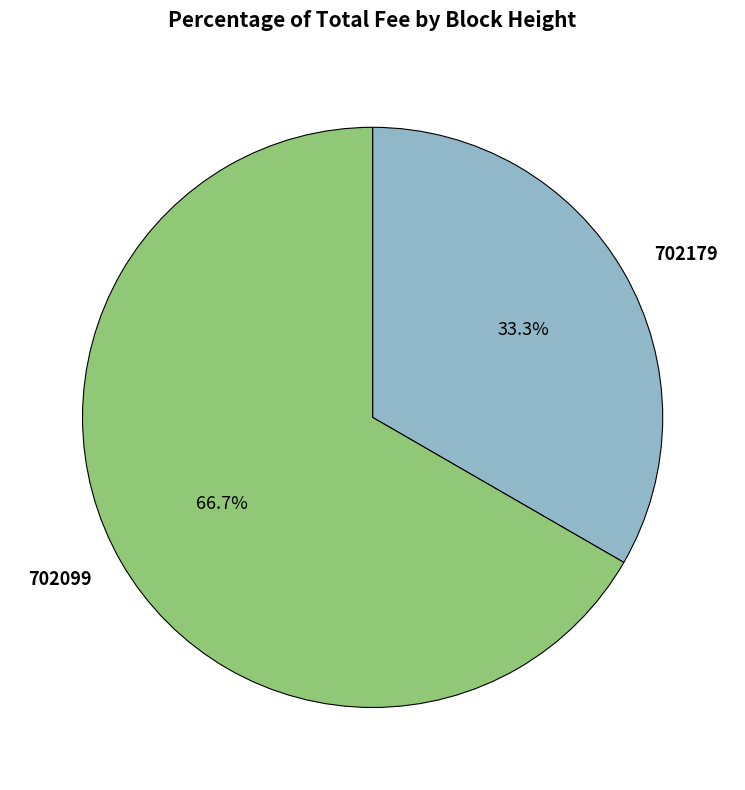

To the nearest percent, what is the difference between the 702099 and 702179 slice percentages?

33%